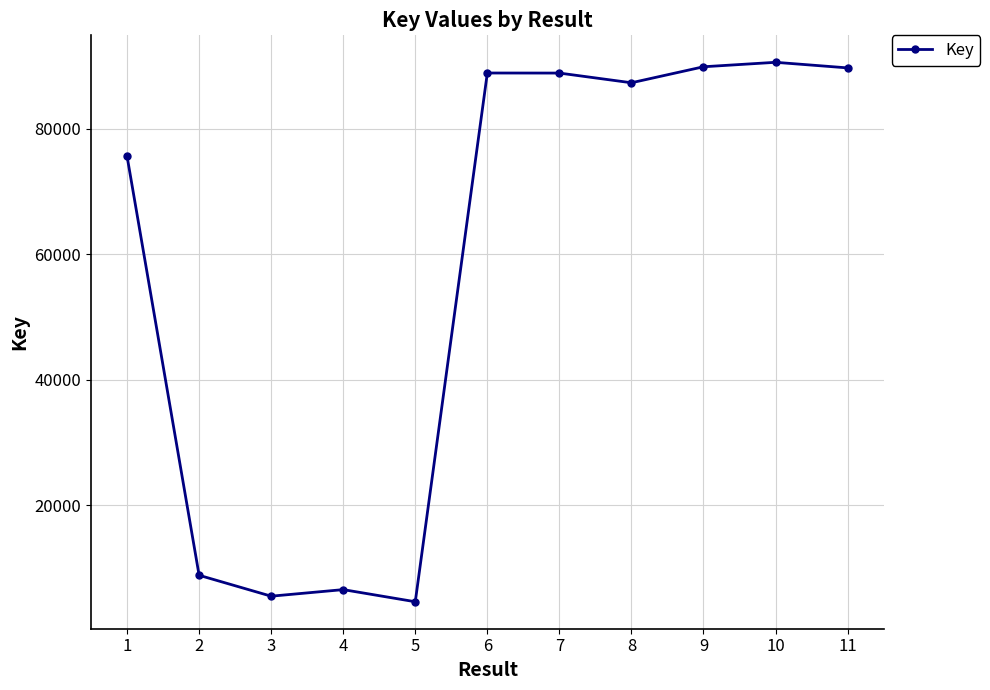

What is the sum of the values at 8 and 3?

92818